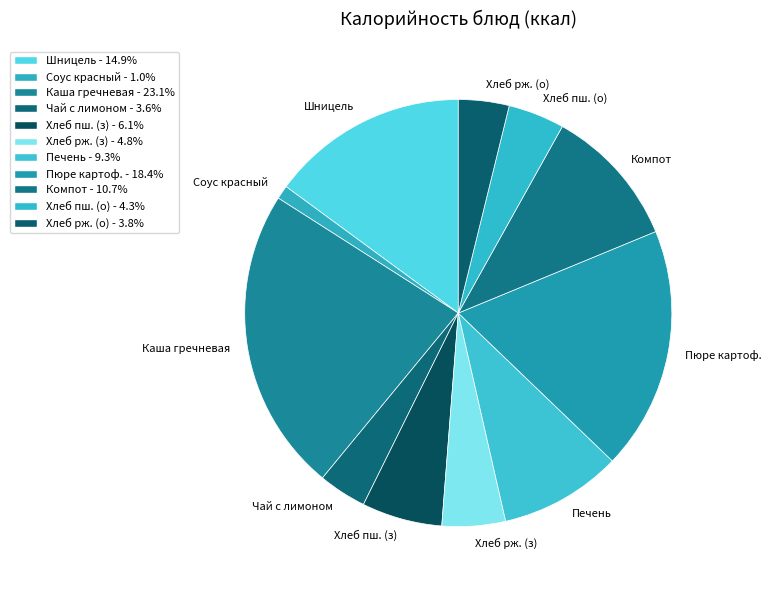

What is the ratio of the value at Соус красный to the value at Чай с лимоном?

0.3